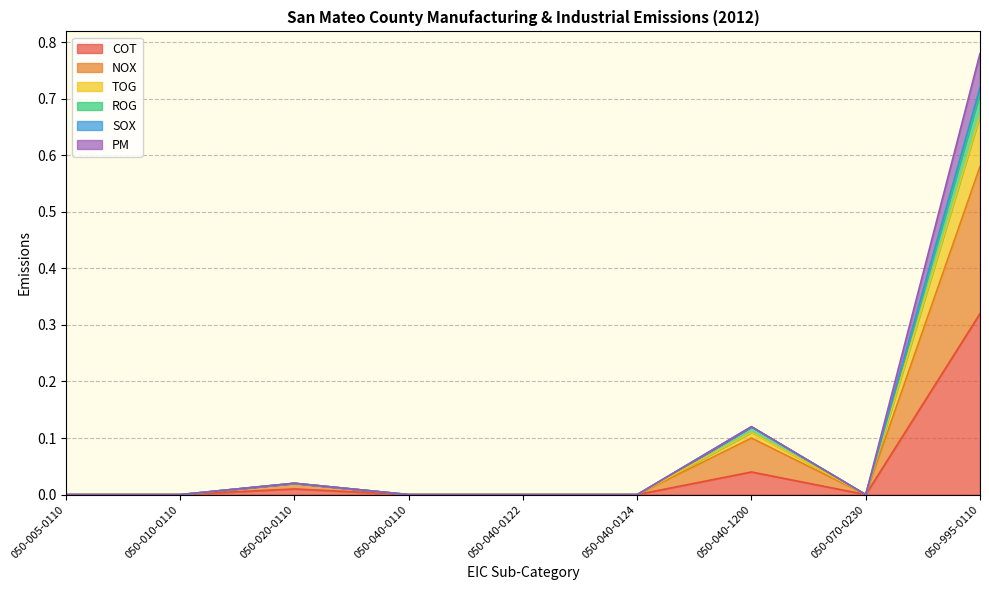

True or false: NOX and PM intersect in this chart.

False